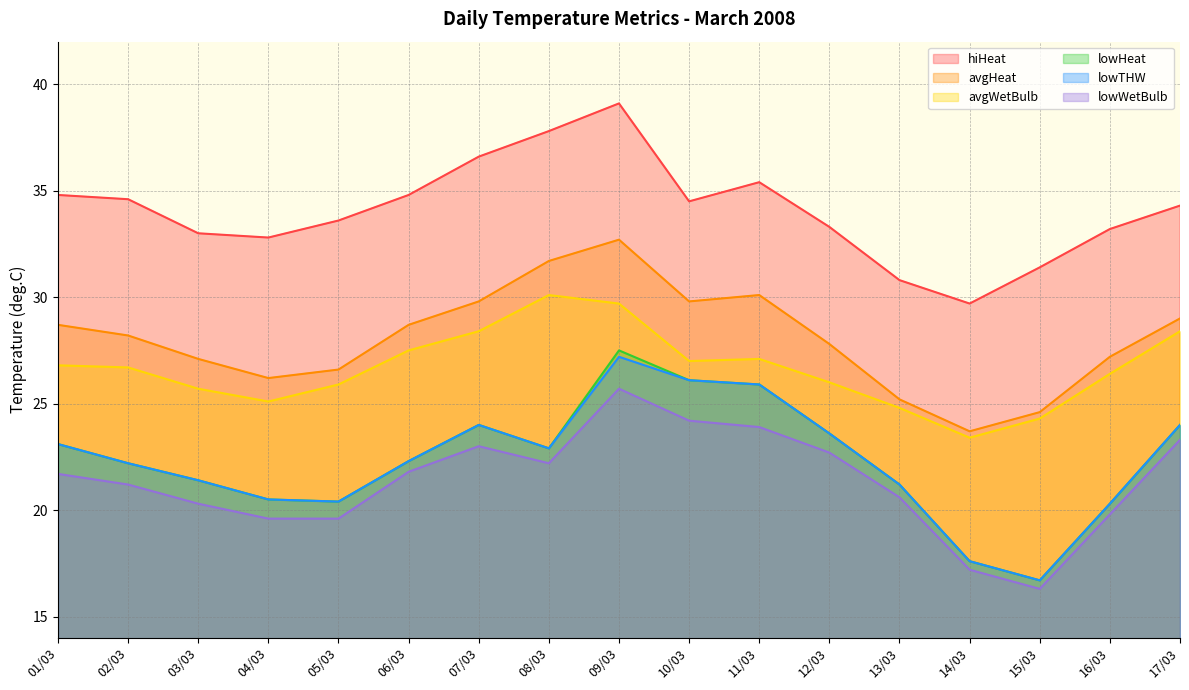

What is the difference between the highest and lowest values at 15/03?

15.1